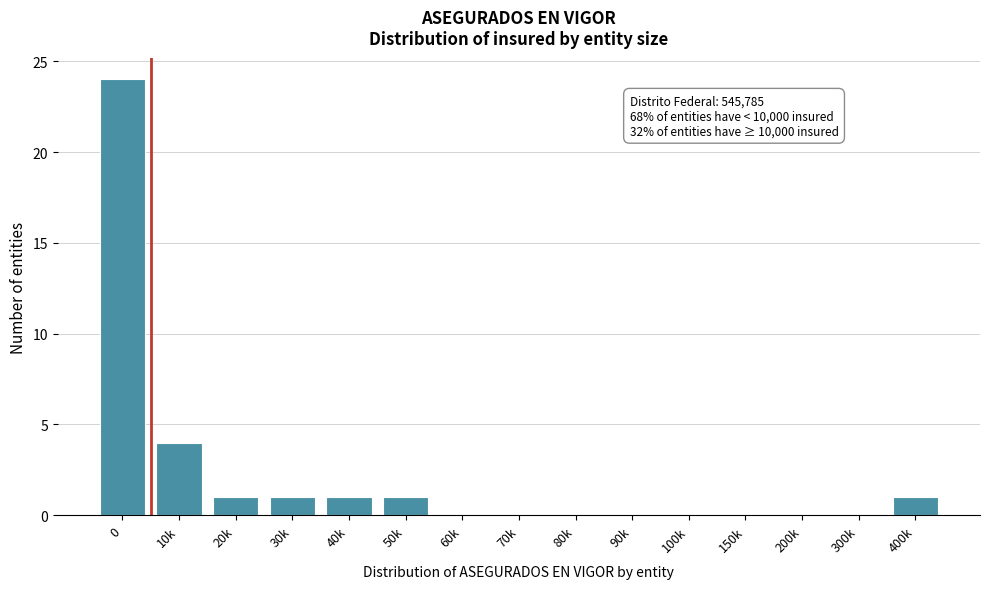

Reading left to right, what are all the values shown in this chart?

0=24	10k=4	20k=1	30k=1	40k=1	50k=1	60k=0	70k=0	80k=0	90k=0	100k=0	150k=0	200k=0	300k=0	400k=1